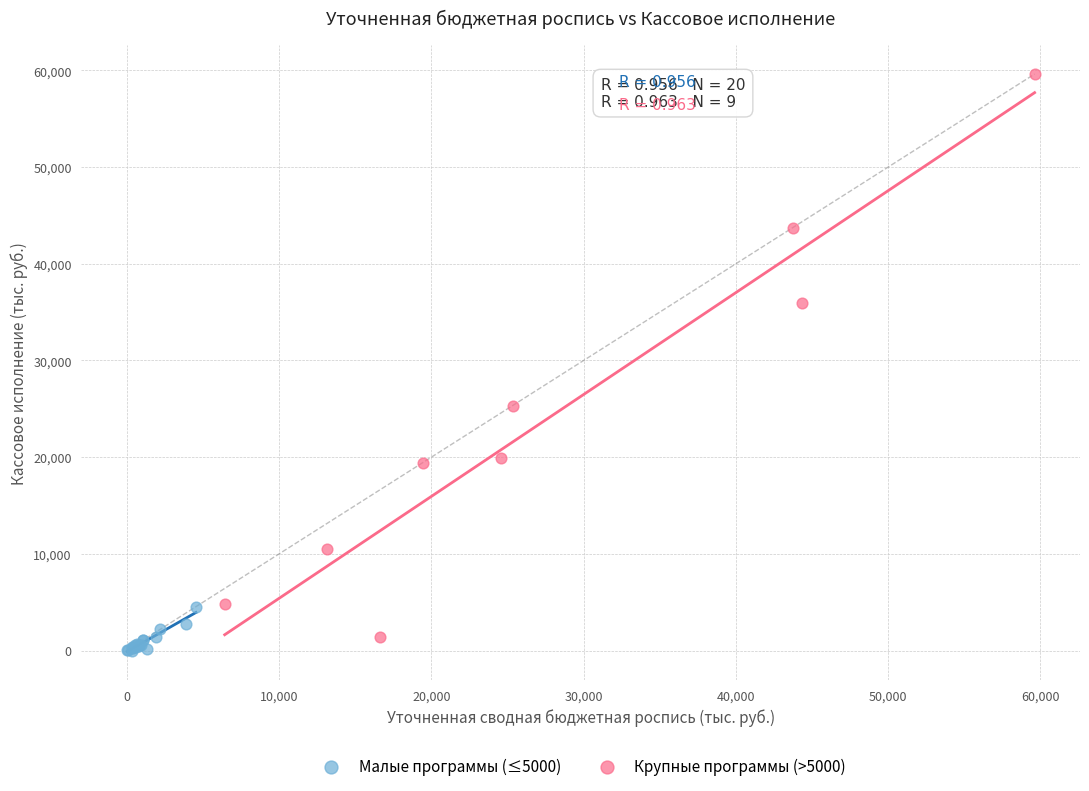

What are all the series names shown in the legend?

Малые программы (≤5000), Крупные программы (>5000)